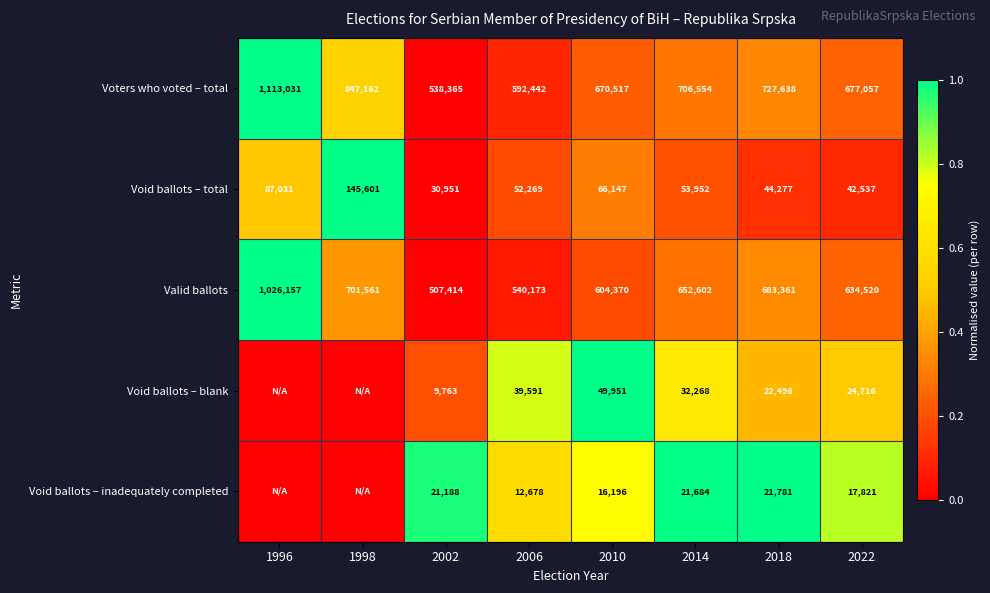

Which category has the highest value in the Valid ballots series?

1996